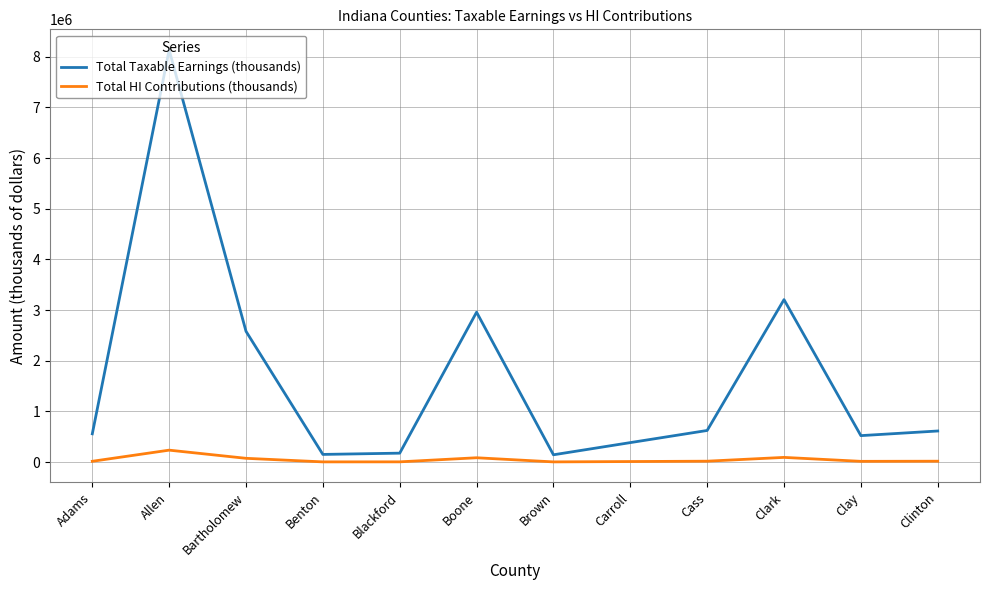

Is it true that Total Taxable Earnings (thousands) equals 2958292 at Boone?

True